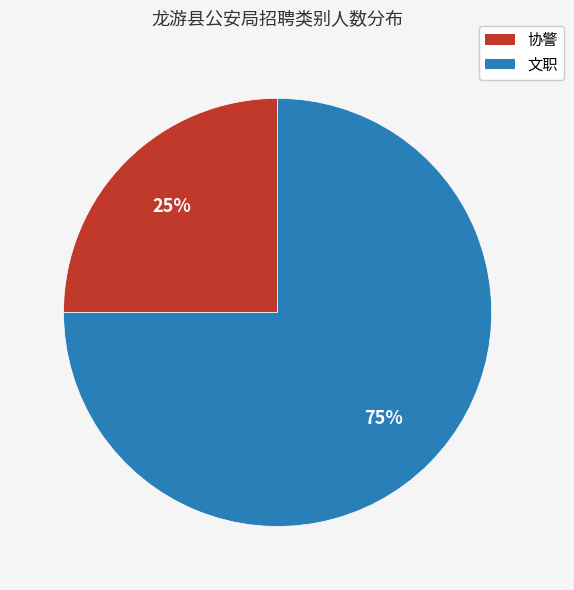

Is it true that 文职 is 65% of the pie?

False